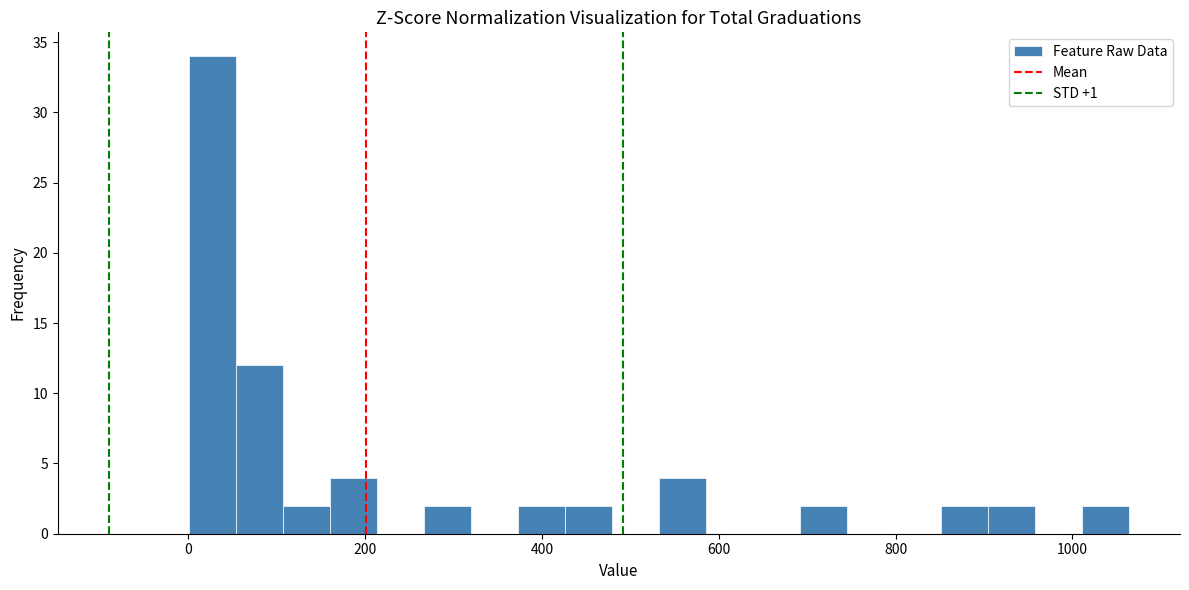

Around what value on the x-axis is the tallest bar? Give the approximate position of its centre, as read against the axis.

20